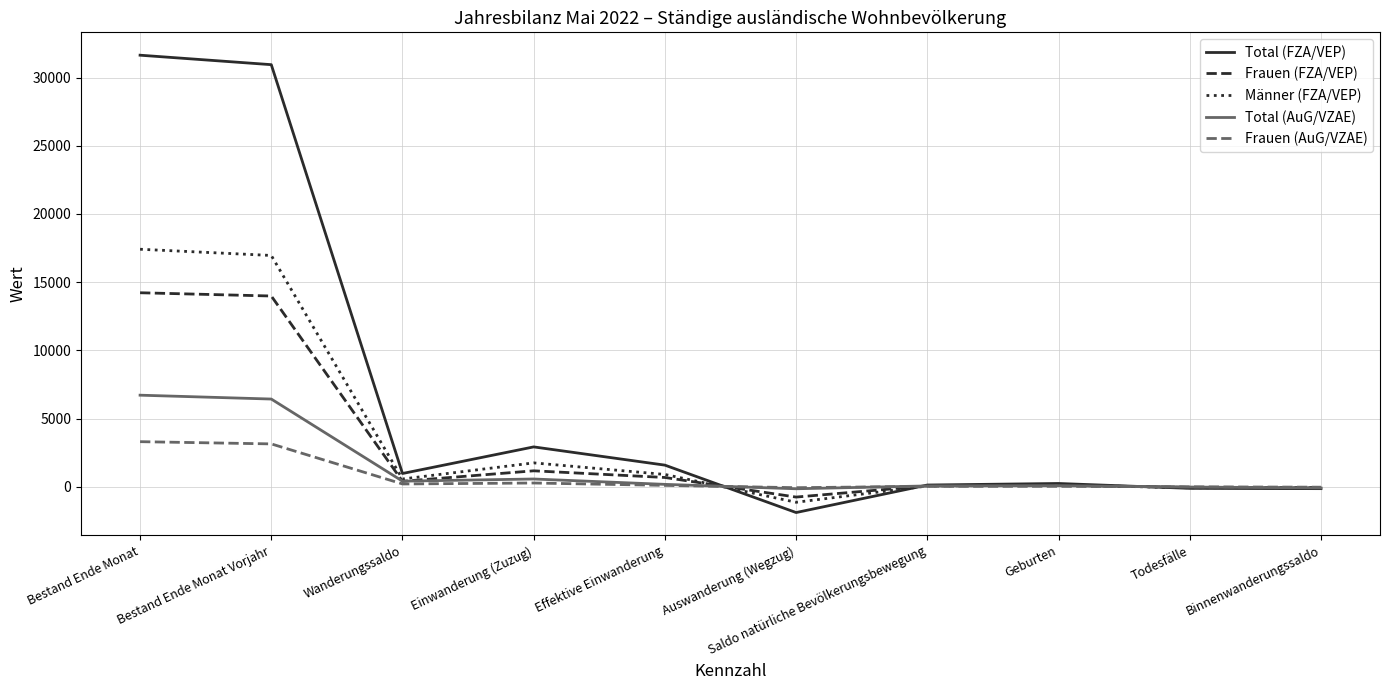

Is it true that Total (AuG/VZAE) equals 6716 at Bestand Ende Monat?

True